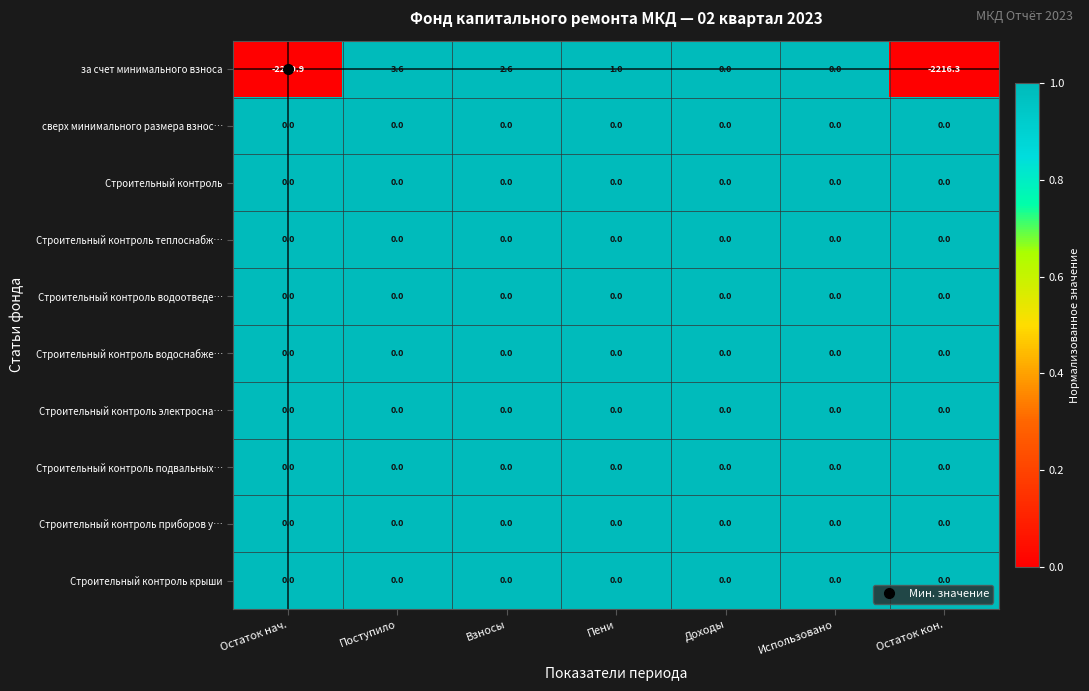

What is the total value across all series at Остаток кон.?

-2216.3